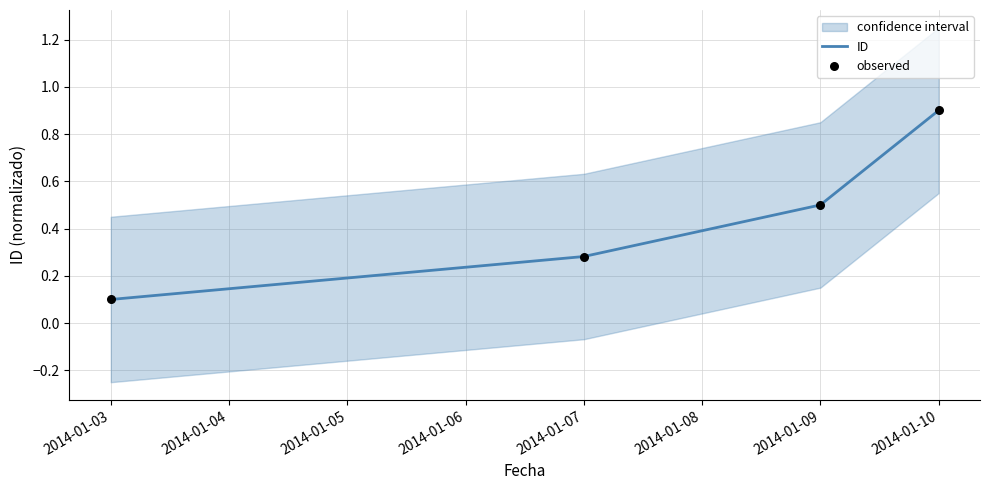

True or false: ID has more than 0 interior local peaks.

False